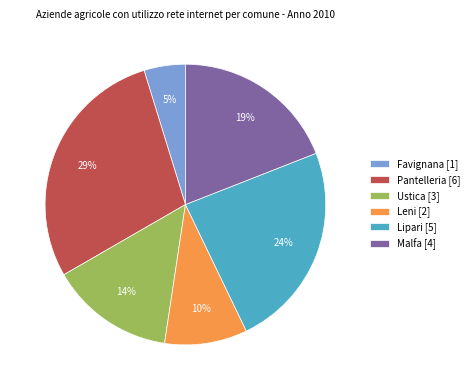

Does Malfa [4] represent more than half of the total?

No